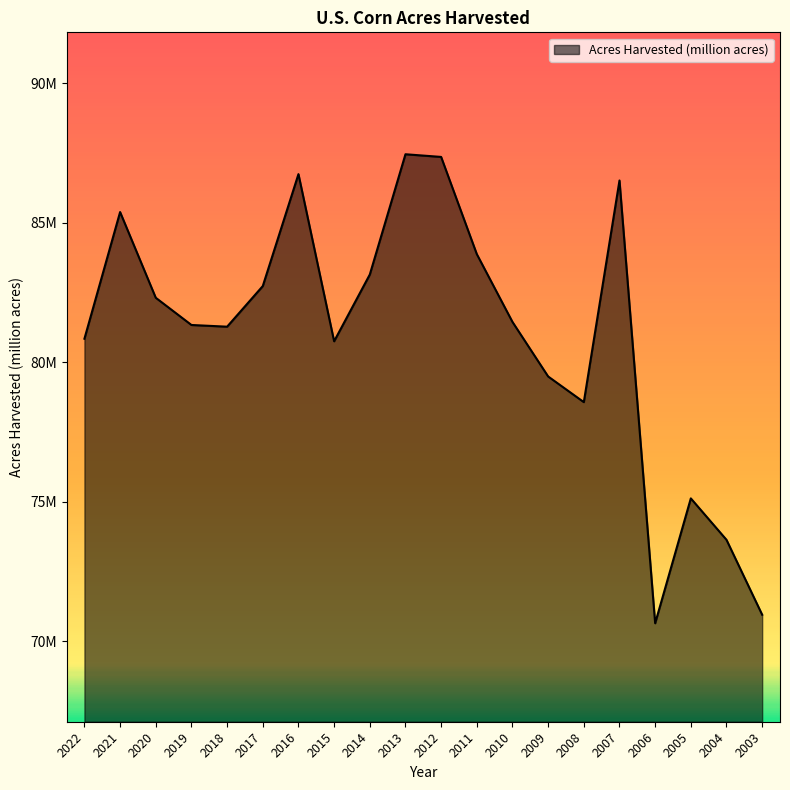

Does the chart have visible grid lines?

No